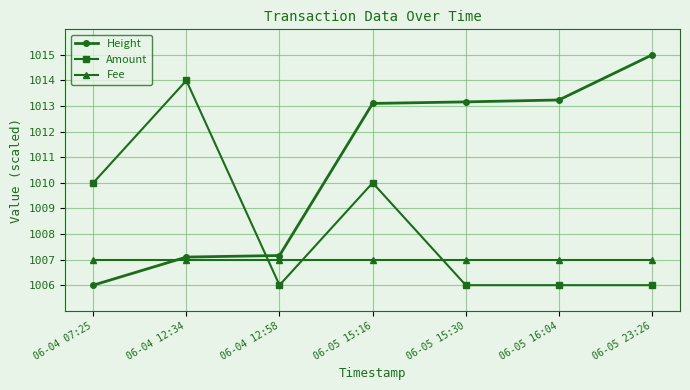

Reading left to right, extract all data points from this chart.

Height: 1006.0	1007.1	1007.2	1013.1	1013.2	1013.2	1015.0
Amount: 1010.0	1014.0	1006.0	1010.0	1006.0	1006.0	1006.0
Fee: 1007.0	1007.0	1007.0	1007.0	1007.0	1007.0	1007.0